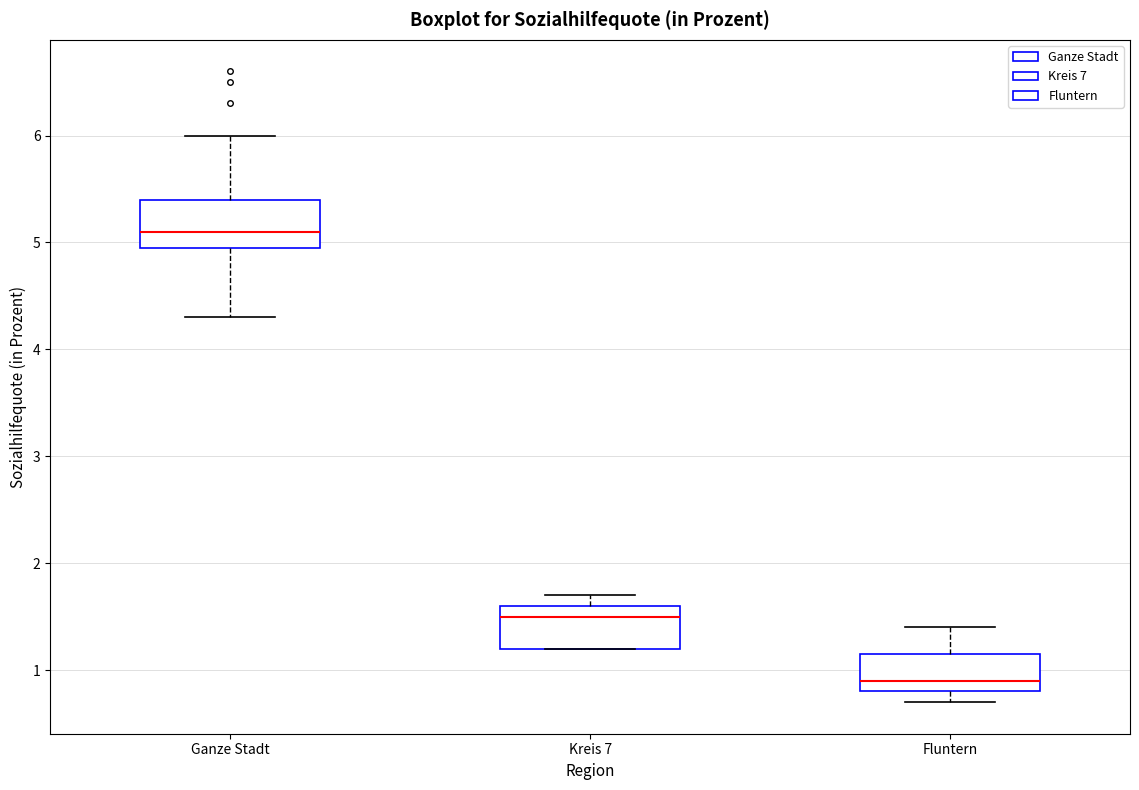

Where is the lower edge of the box for Fluntern on the y-axis? The values are not printed on the chart, so give them approximately, as read against the axis.

0.8